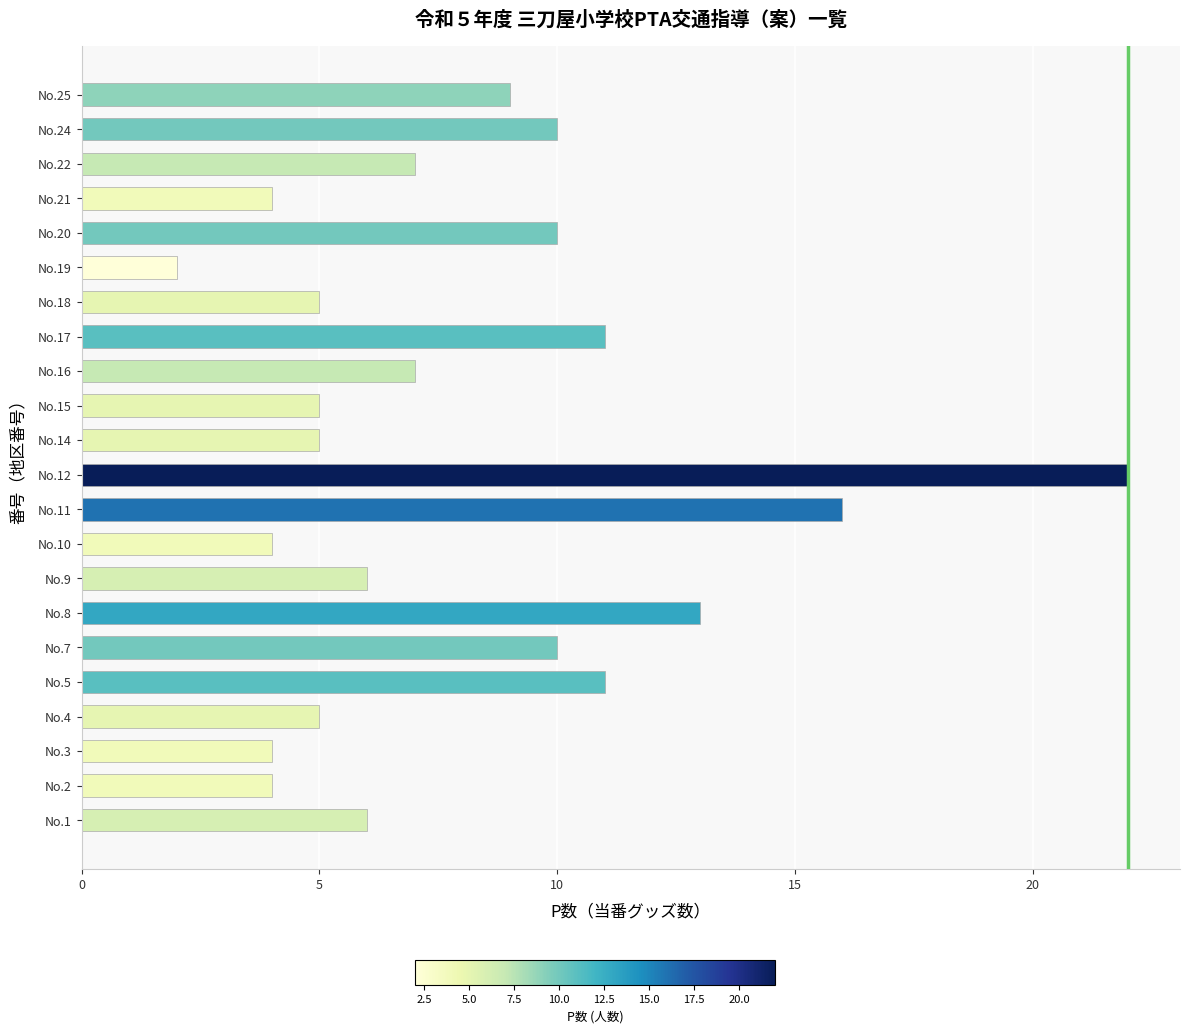

What is the difference between the maximum and minimum values?

20